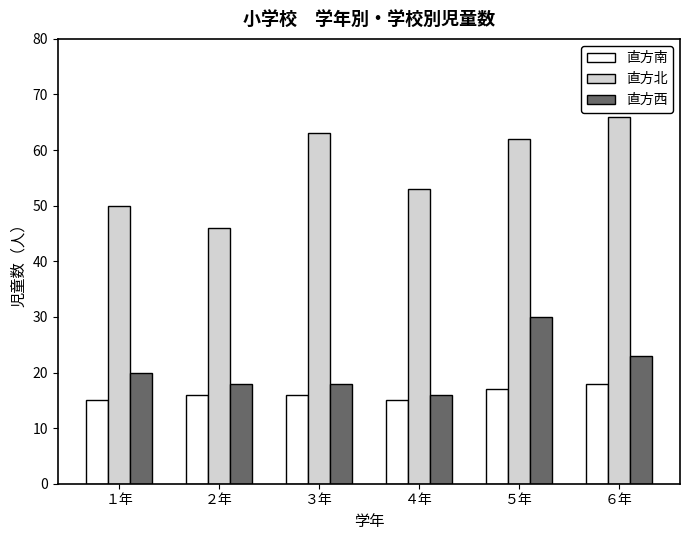

What are all the series names shown in the legend?

直方南, 直方北, 直方西